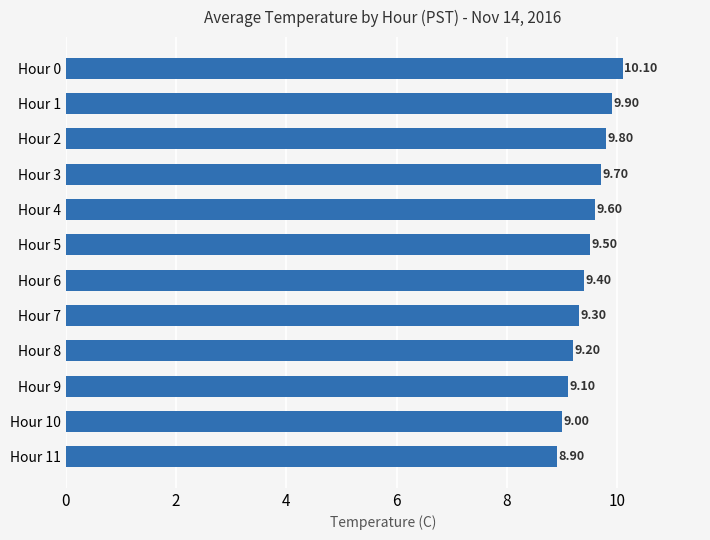

What is the difference between the maximum and minimum values?

1.2